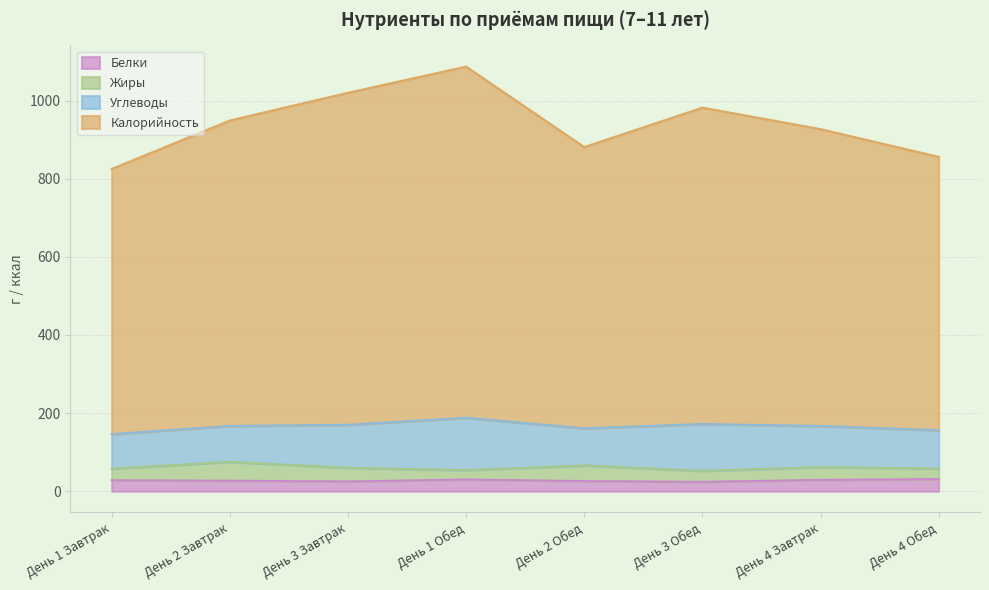

What is the total value across all series at День 4 Завтрак?

927